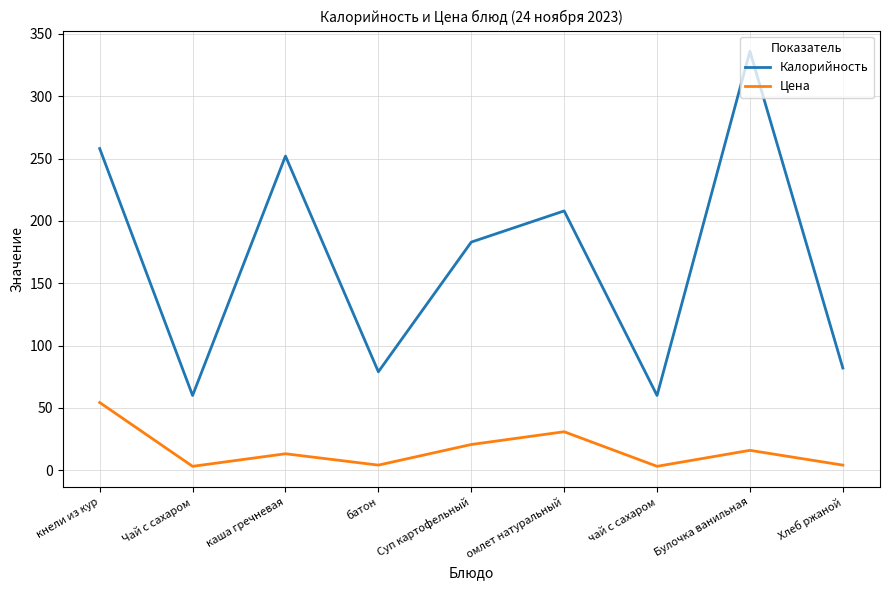

What is the difference between the Цена values at Булочка ванильная and омлет натуральный?

14.9